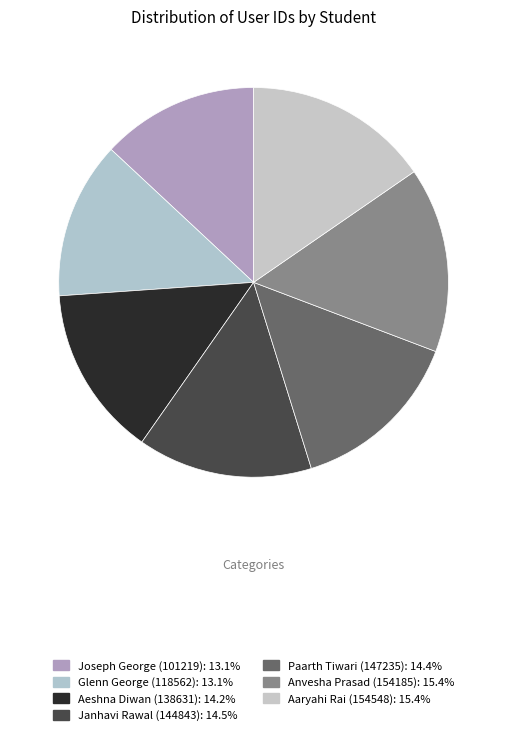

To the nearest percent, what is the combined percentage of Paarth Tiwari (147235) and Janhavi Rawal (144843)?

29%